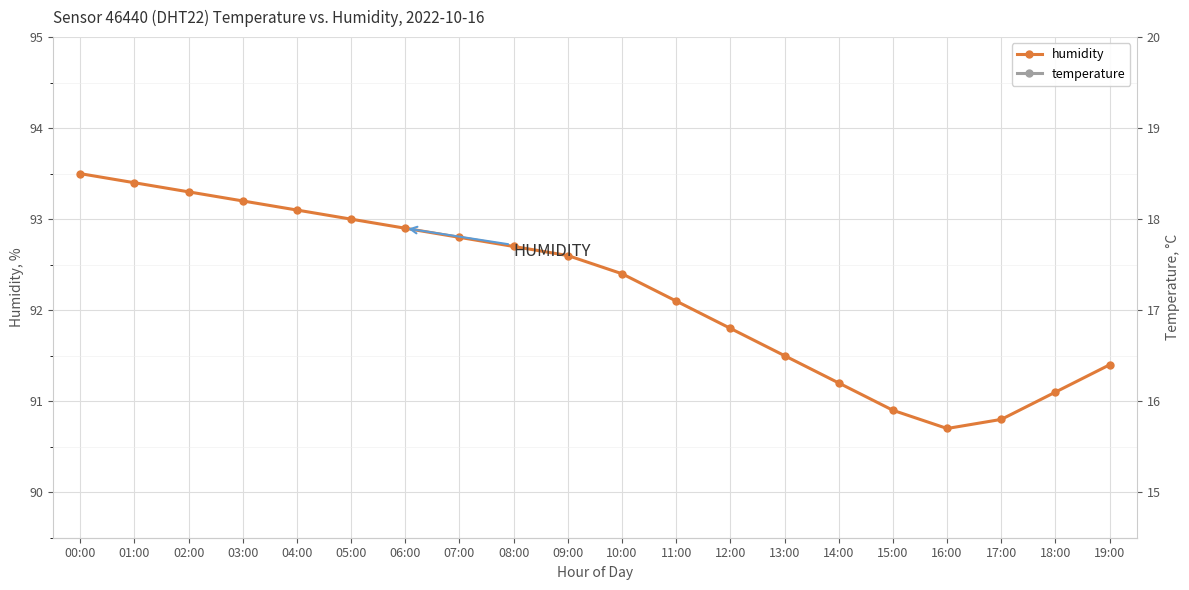

Is it true that temperature equals 17.7 at 18:00?

True